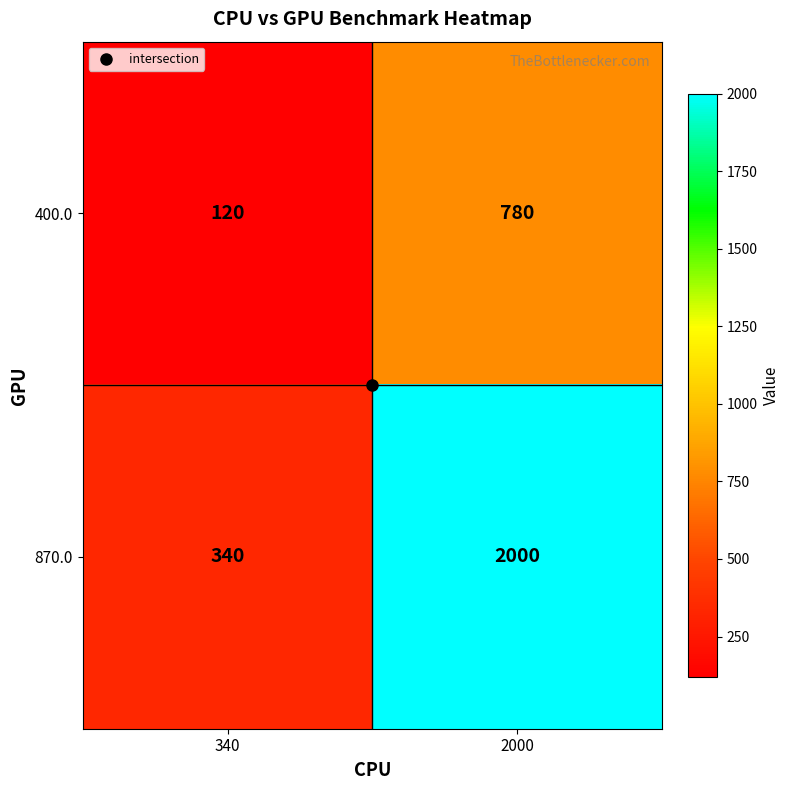

At 2000, list the series in order from smallest to largest.

400.0, 870.0